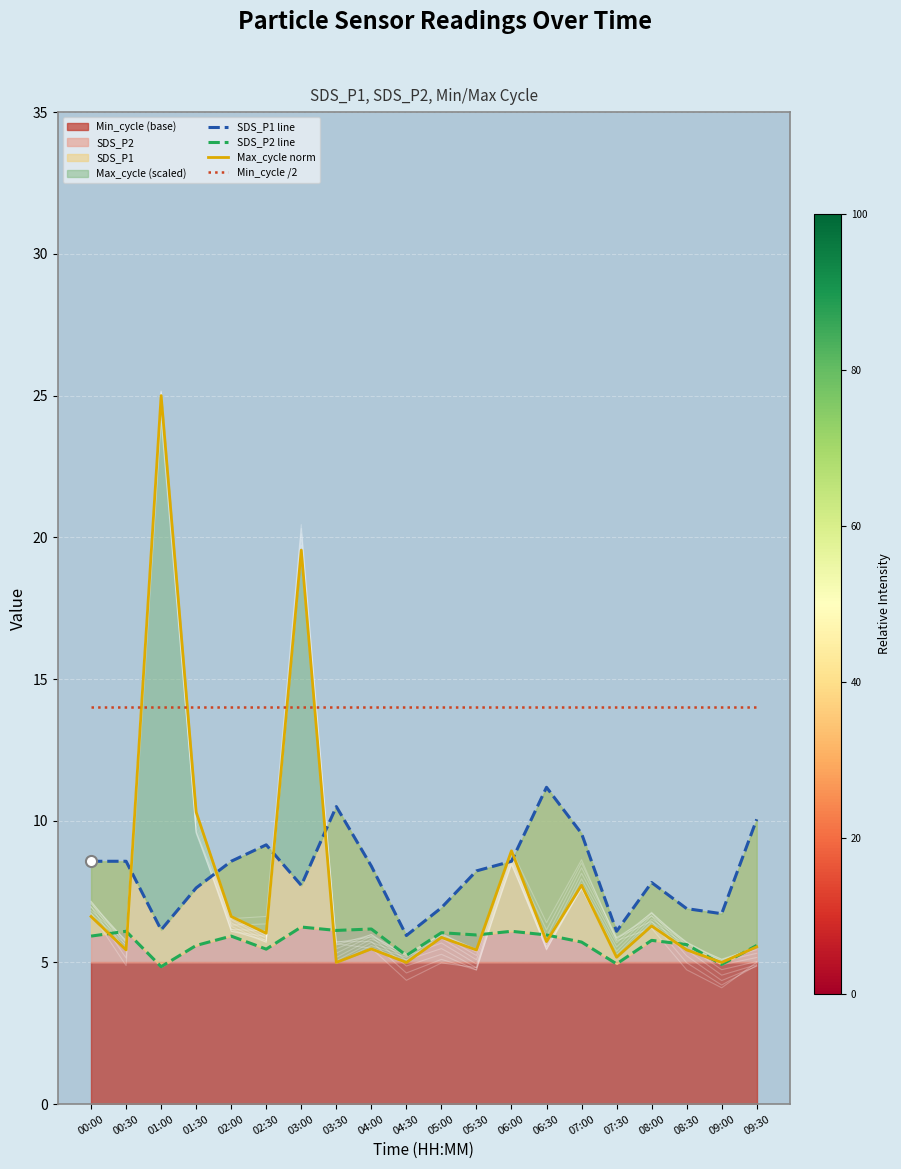

True or false: Max_cycle norm has more than 2 interior local peaks.

True